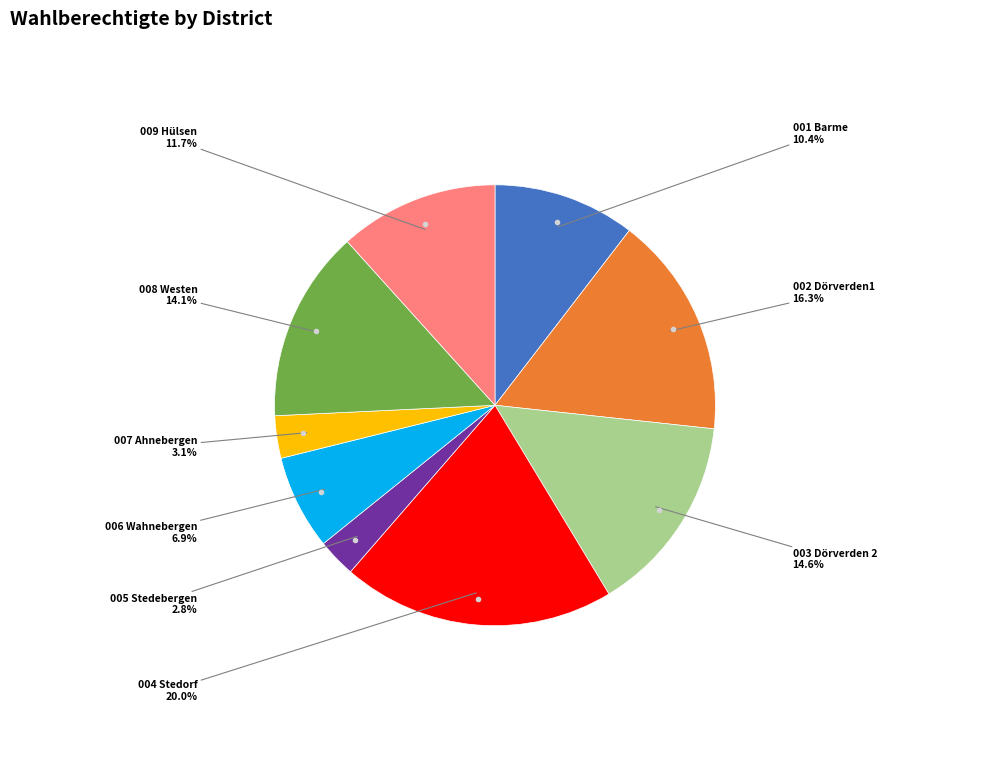

Does any single category account for the majority?

No